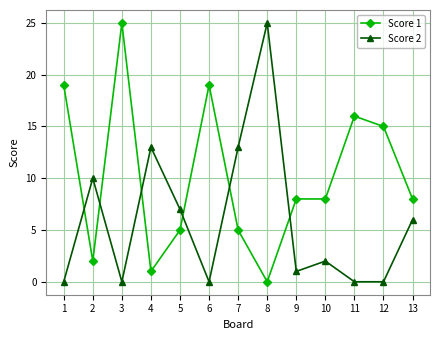

Reading left to right, what are all the values shown in this chart?

Score 1: 1=19	2=2	3=25	4=1	5=5	6=19	7=5	8=0	9=8	10=8	11=16	12=15	13=8
Score 2: 1=0	2=10	3=0	4=13	5=7	6=0	7=13	8=25	9=1	10=2	11=0	12=0	13=6